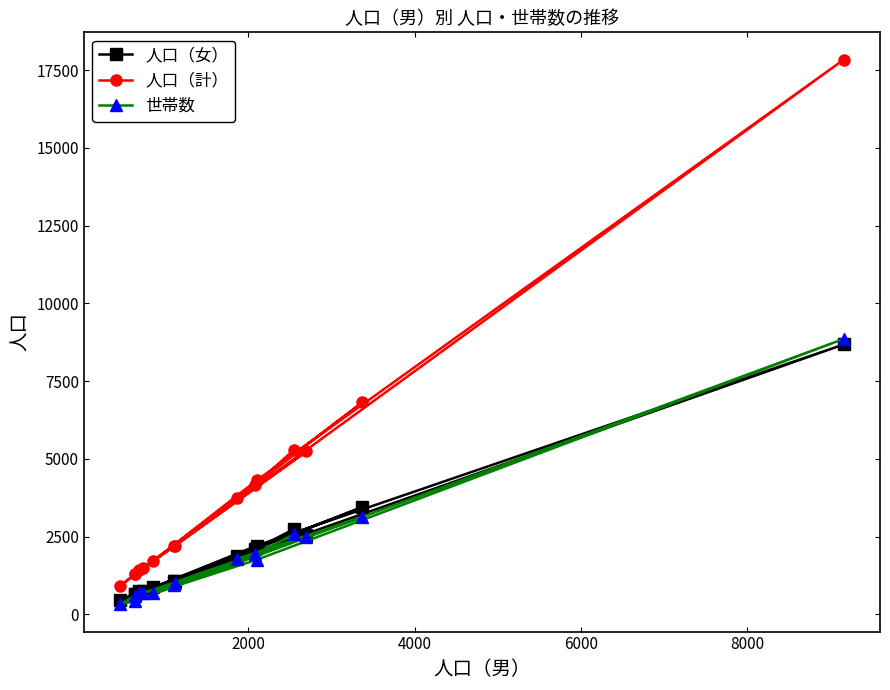

List the series in order of their peak value, lowest first.

人口（女）, 世帯数, 人口（計）